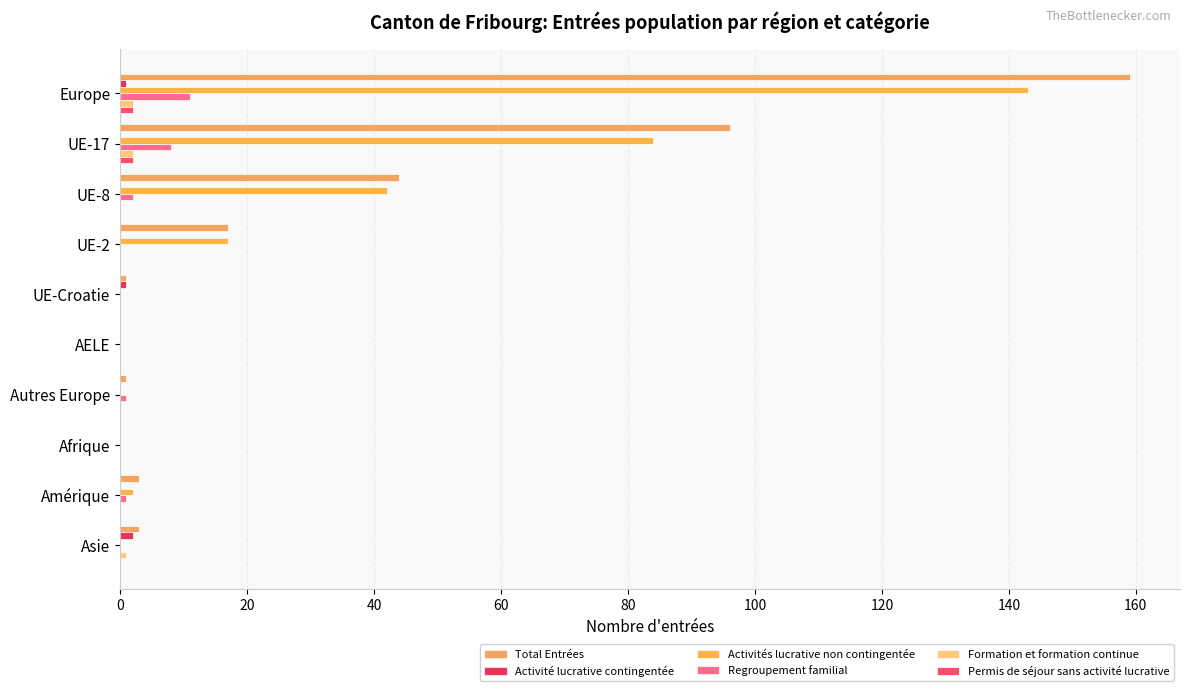

Which series has the largest range (max minus min)?

Total Entrées